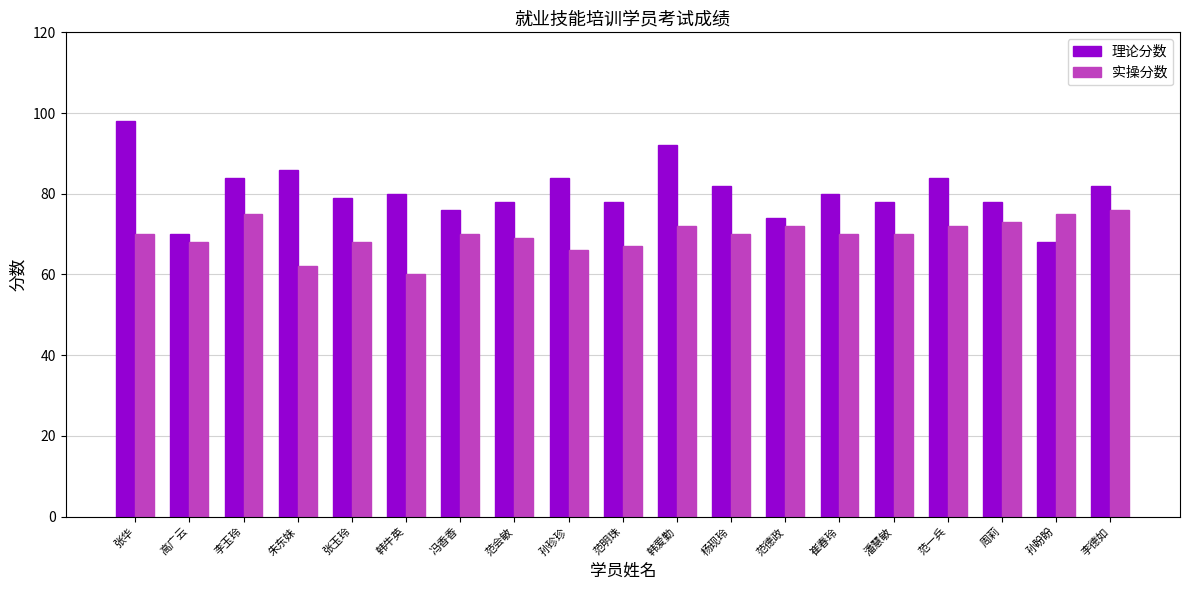

Count the number of categories in the chart.

19